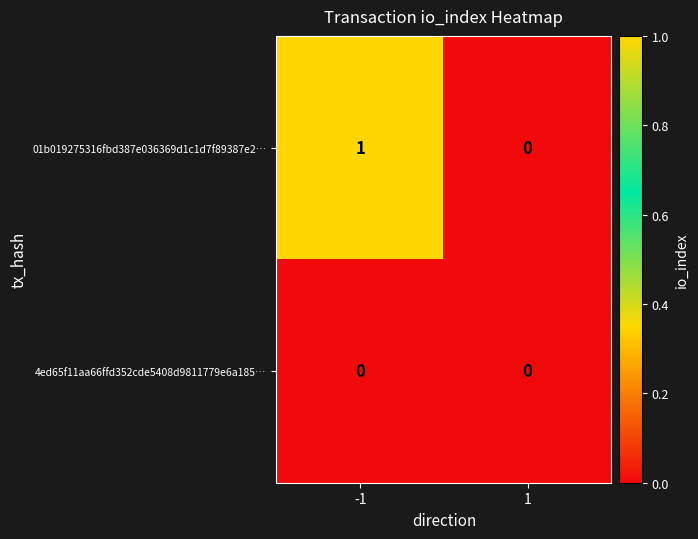

Which series has the largest total across all categories?

01b019275316fbd387e036369d1c1d7f89387e2…